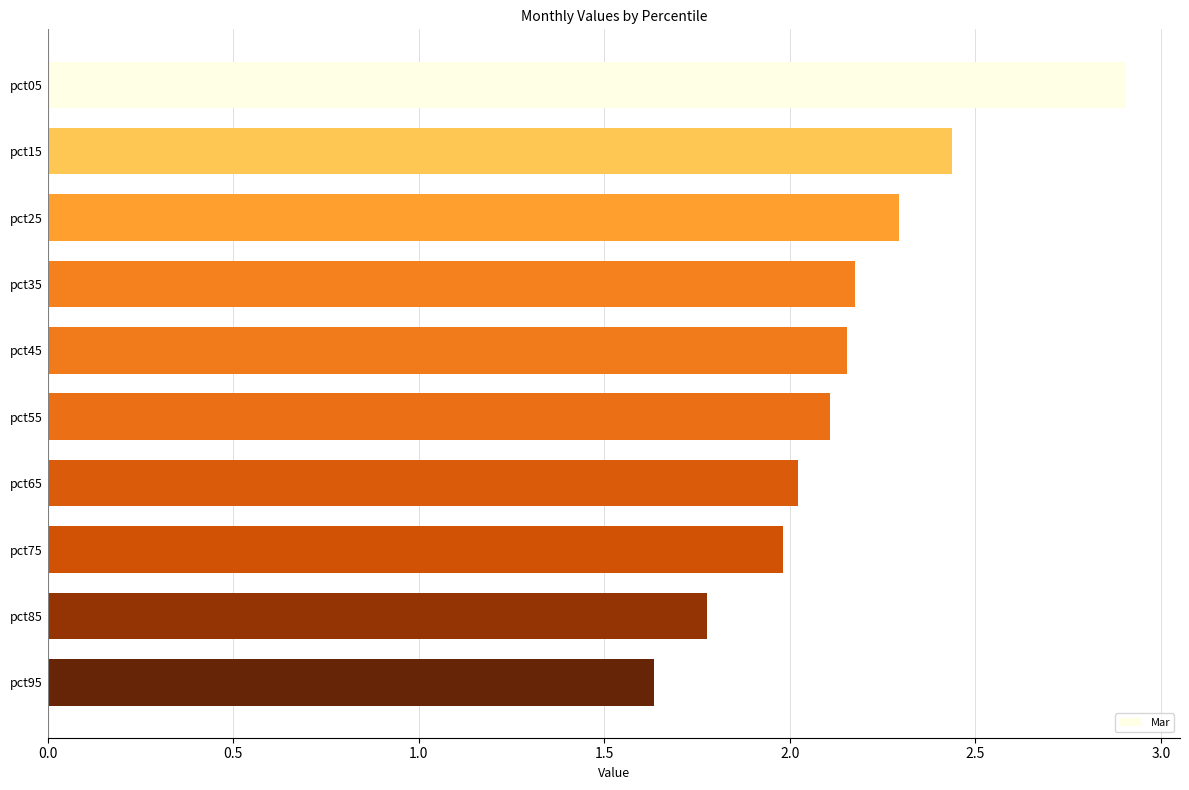

What is the difference between the maximum and second lowest values?

1.1